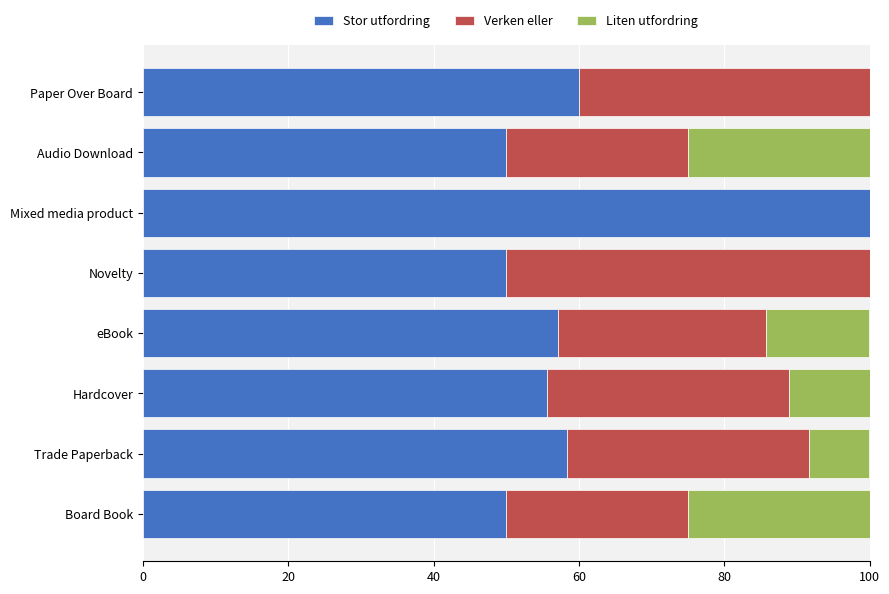

What is the sum of all Stor utfordring values?

481.0